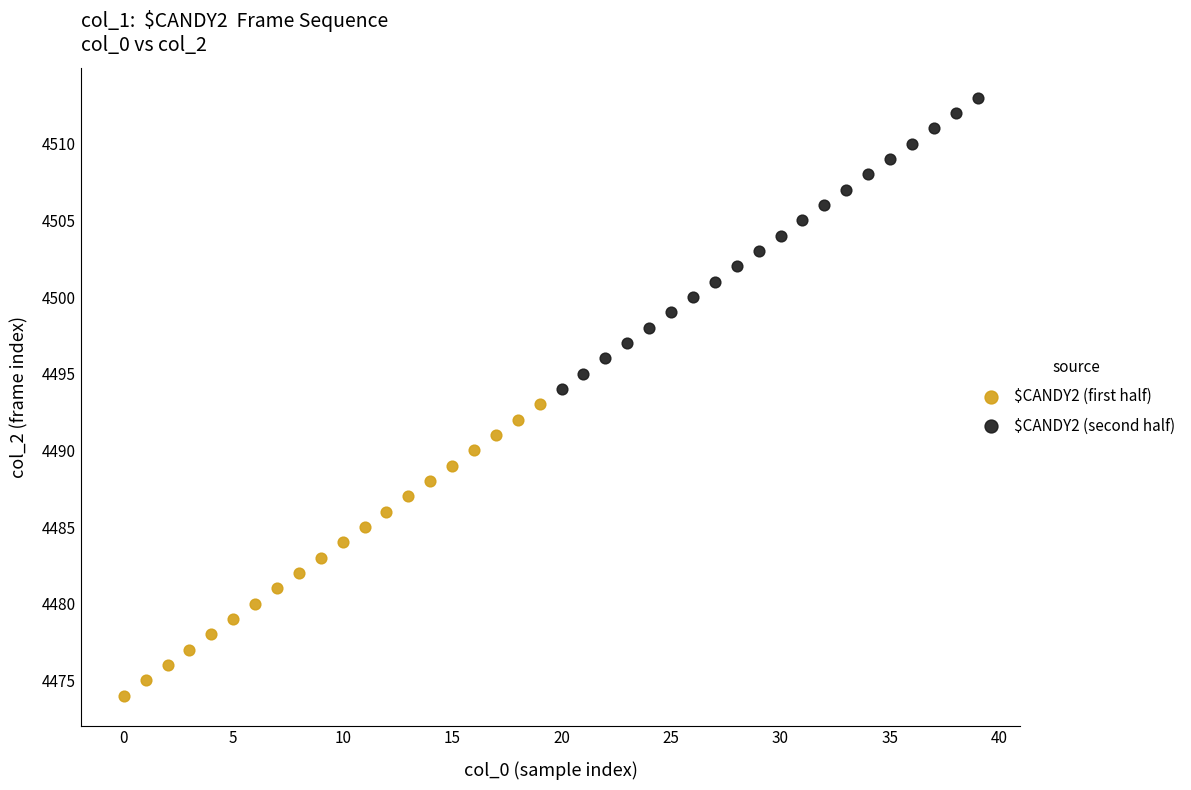

Which series contains the highest Y value?

$CANDY2 (second half)